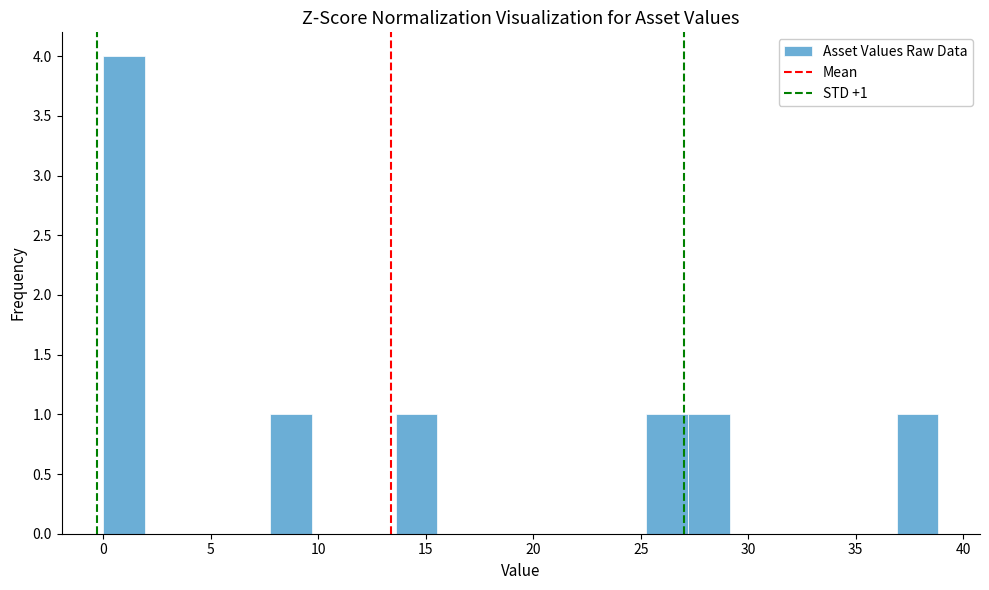

Around what value on the x-axis is the tallest bar? Give the approximate position of its centre, as read against the axis.

1.0